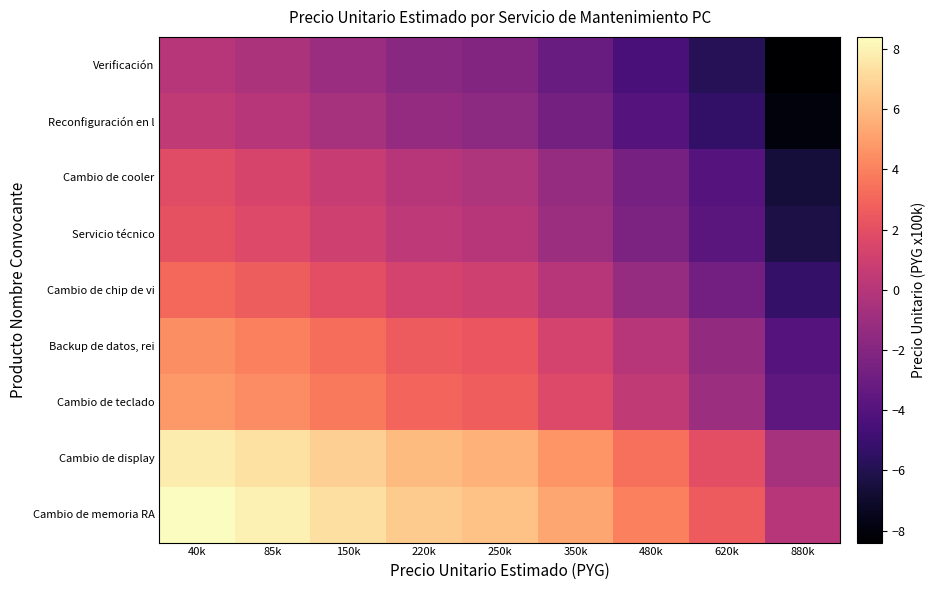

Reading left to right, what are all the values shown in this chart?

Verificación: 40k=0.0	85k=-0.5	150k=-1.1	220k=-1.8	250k=-2.1	350k=-3.1	480k=-4.4	620k=-5.8	880k=-8.4
Reconfiguración en l: 40k=0.5	85k=0.0	150k=-0.7	220k=-1.4	250k=-1.6	350k=-2.6	480k=-4.0	620k=-5.3	880k=-8.0
Cambio de cooler: 40k=1.8	85k=1.4	150k=0.7	220k=0.0	250k=-0.3	350k=-1.3	480k=-2.6	620k=-4.0	880k=-6.6
Servicio técnico: 40k=2.1	85k=1.6	150k=1.0	220k=0.3	250k=0.0	350k=-1.0	480k=-2.3	620k=-3.7	880k=-6.3
Cambio de chip de vi: 40k=3.1	85k=2.6	150k=2.0	220k=1.3	250k=1.0	350k=0.0	480k=-1.3	620k=-2.7	880k=-5.3
Backup de datos, rei: 40k=4.4	85k=4.0	150k=3.3	220k=2.6	250k=2.3	350k=1.3	480k=0.0	620k=-1.4	880k=-4.0
Cambio de teclado: 40k=4.8	85k=4.3	150k=3.7	220k=3.0	250k=2.7	350k=1.7	480k=0.4	620k=-1.0	880k=-3.6
Cambio de display: 40k=7.8	85k=7.3	150k=6.7	220k=6.0	250k=5.7	350k=4.7	480k=3.4	620k=2.0	880k=-0.6
Cambio de memoria RA: 40k=8.4	85k=8.0	150k=7.3	220k=6.6	250k=6.3	350k=5.3	480k=4.0	620k=2.6	880k=0.0